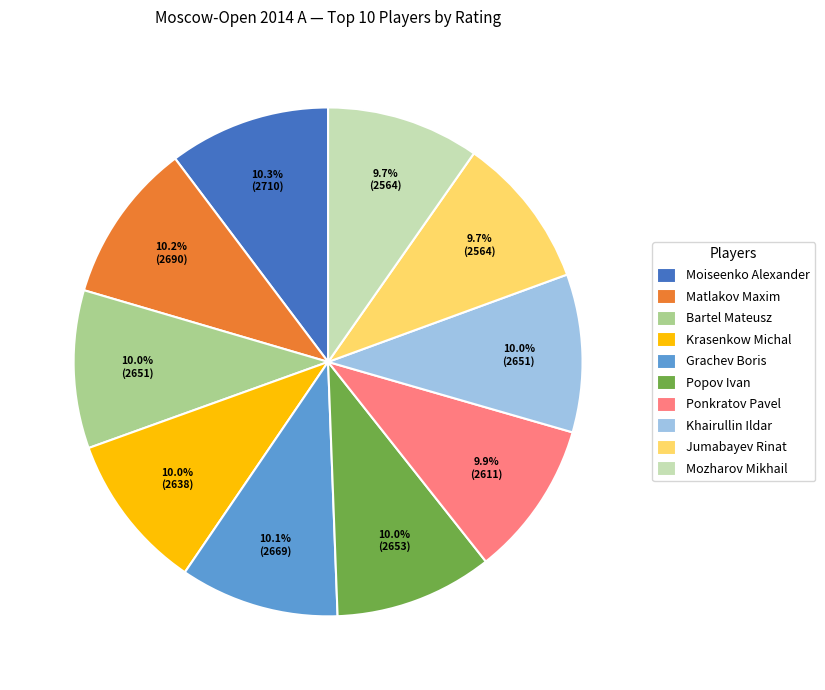

To the nearest percent, what is the combined percentage of Ponkratov Pavel and Popov Ivan?

20%